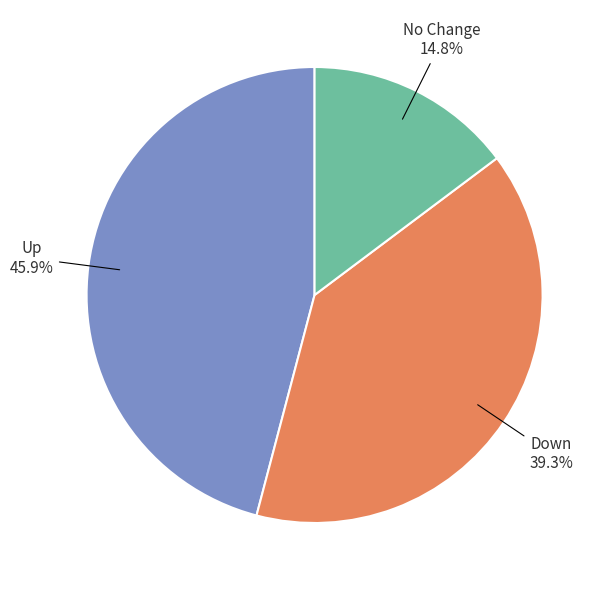

Do Down and Up together represent more than half of the pie?

Yes